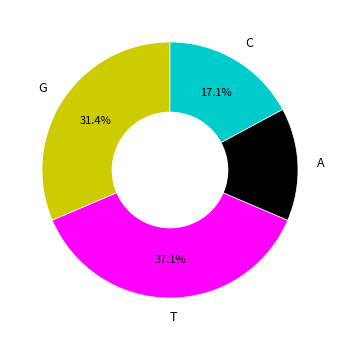

Does C account for over 50% of the chart?

No